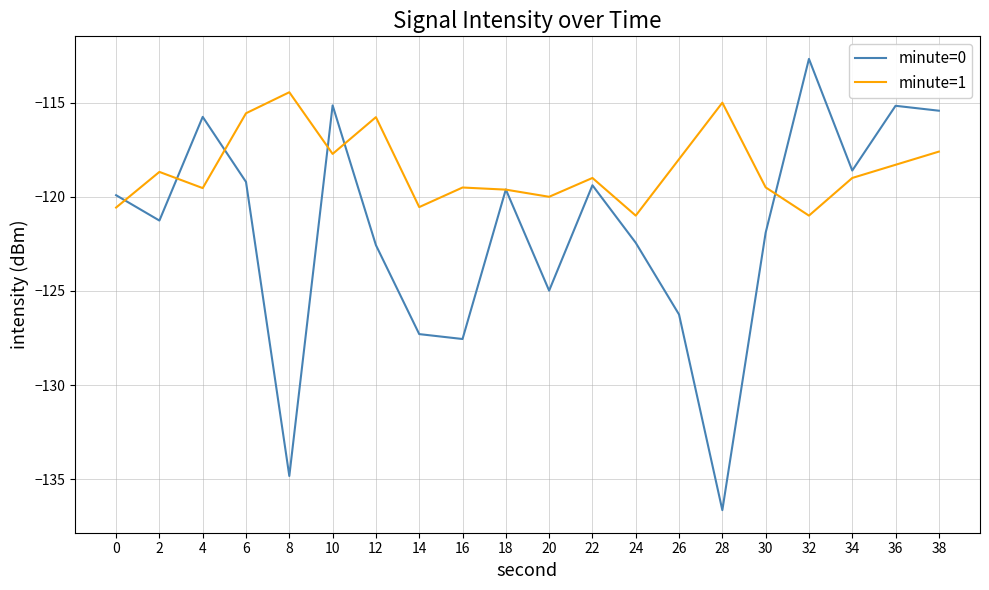

What value does the minute=0 series have at 38?

-115.4